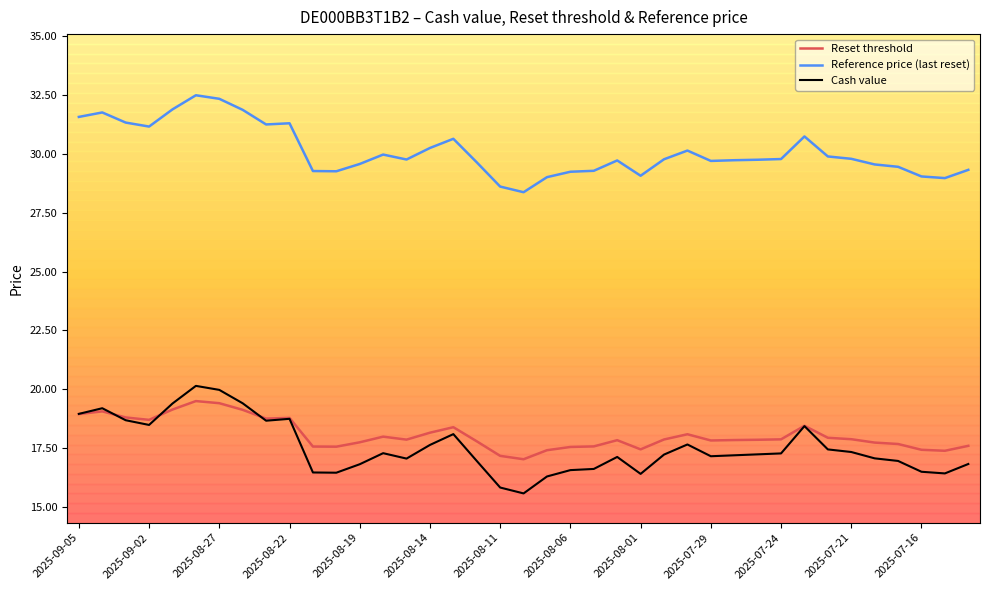

Which series has the largest total across all categories?

Reference price (last reset)